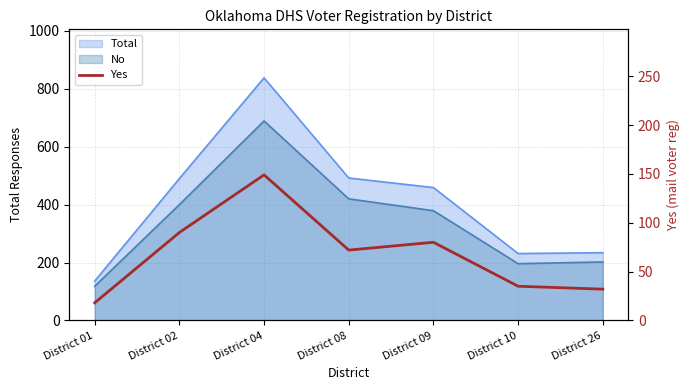

What is the difference between the second highest and second lowest values?

58